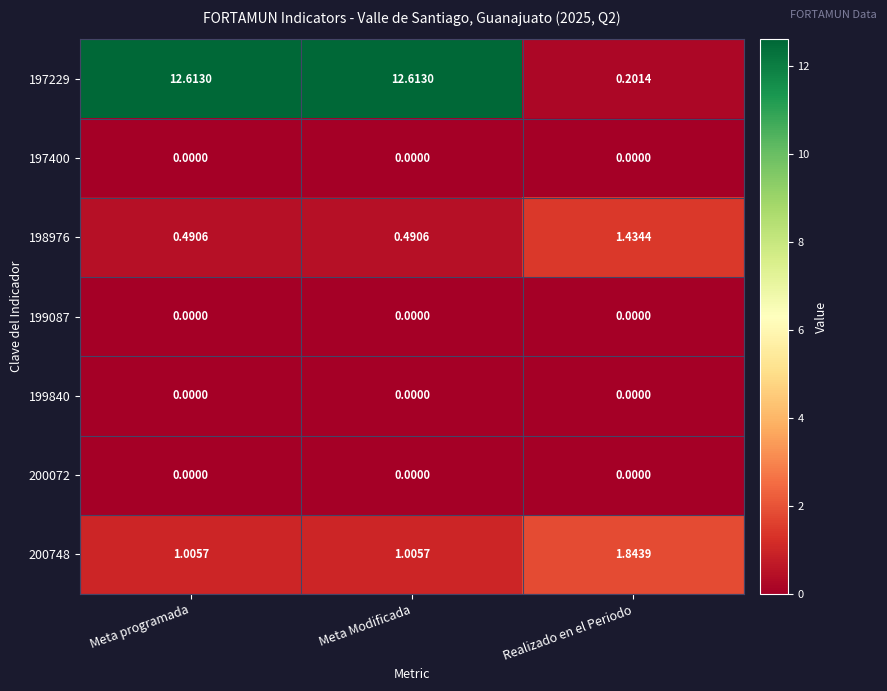

Which has a higher value, Meta Modificada or Realizado en el Periodo?

Meta Modificada